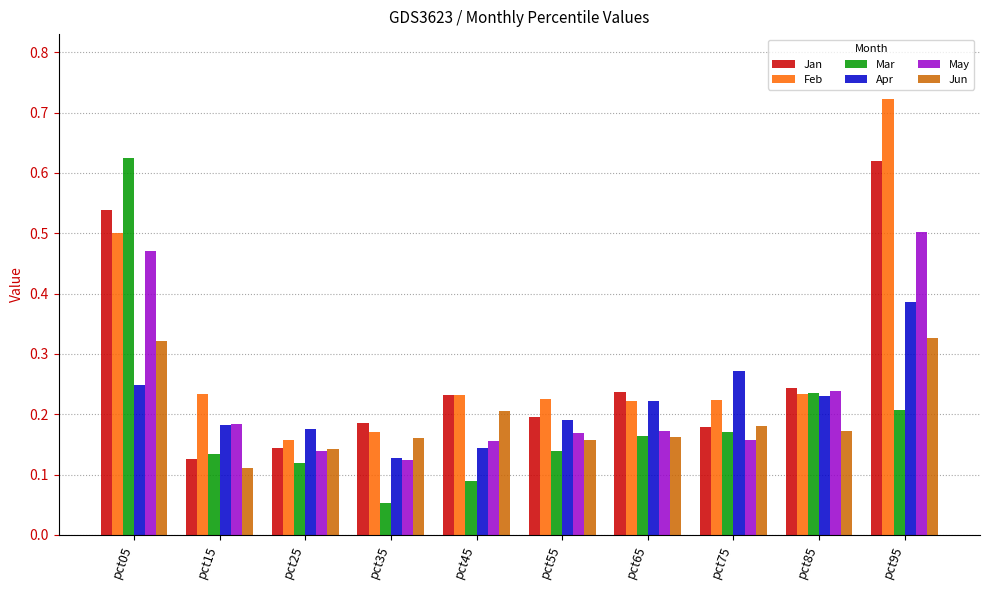

What is the total value across all series at pct05?

2.7